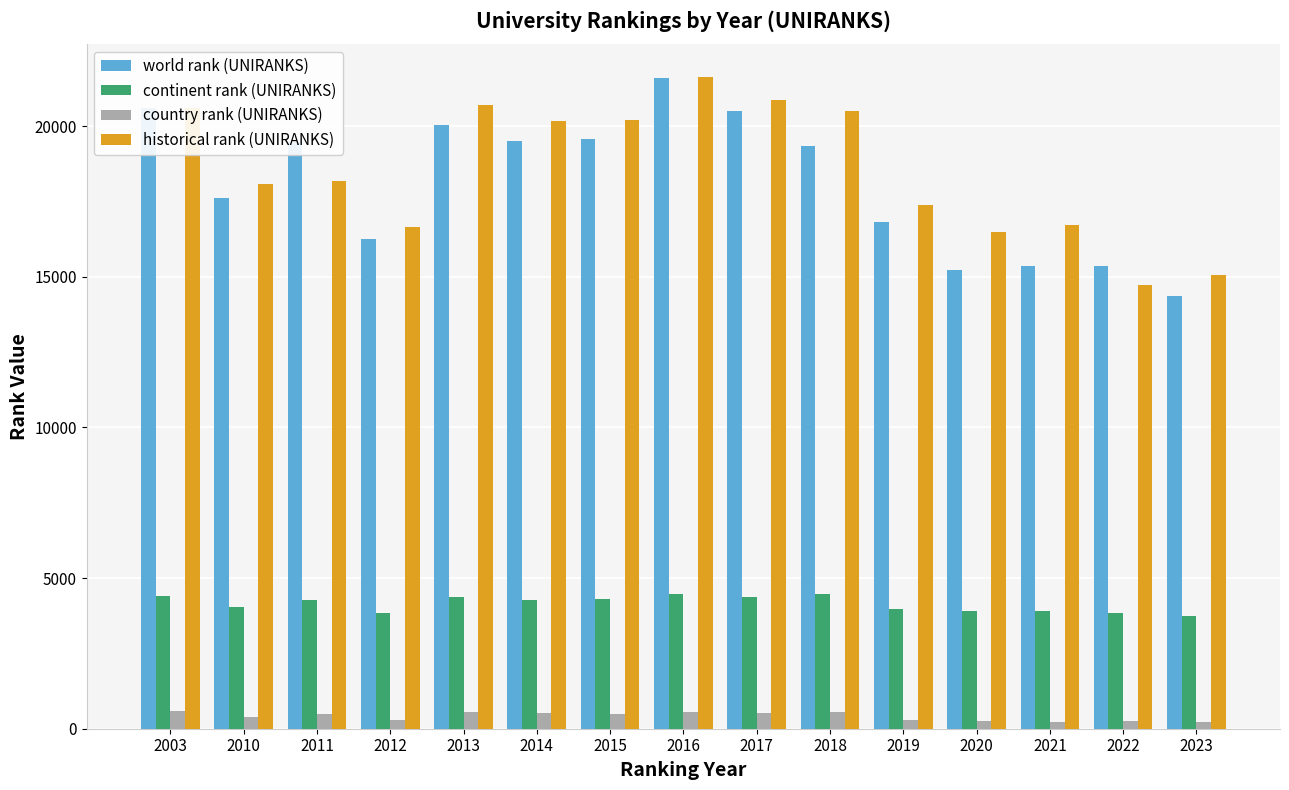

What is the highest value of the world rank (UNIRANKS) series?

21589